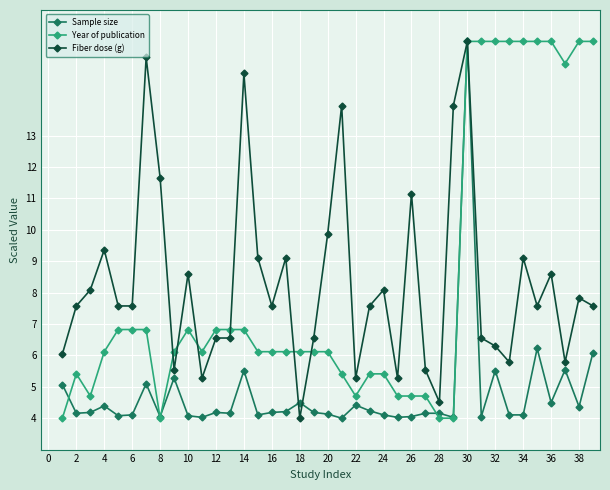

What are all the series names shown in the legend?

Sample size, Year of publication, Fiber dose (g)